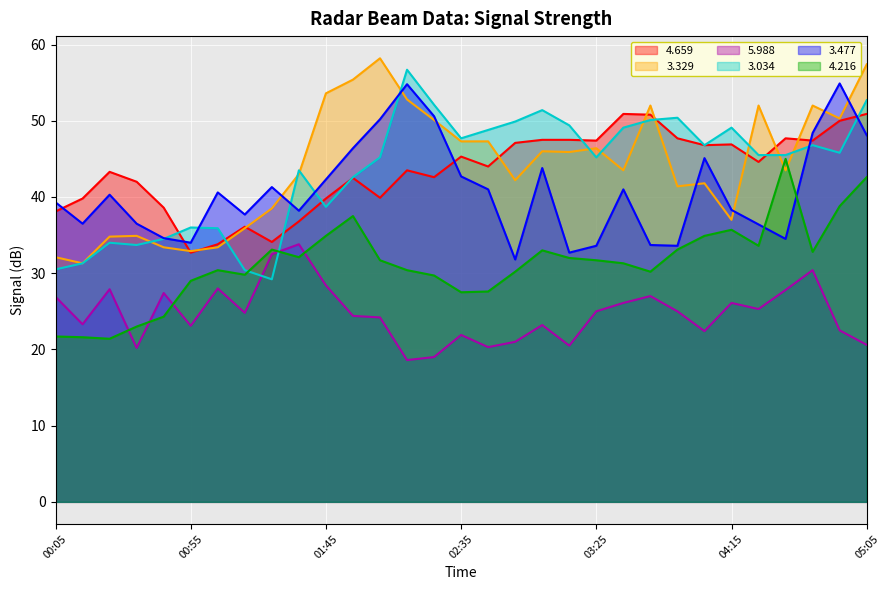

At which label does 4.659 reach its peak?

03:35